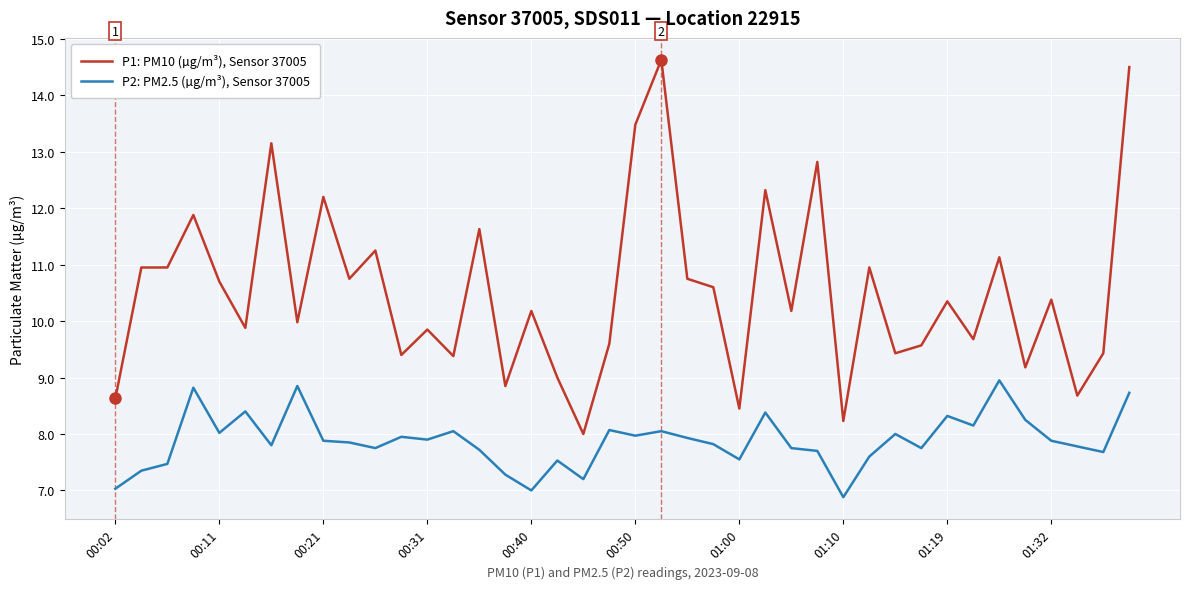

Is this an area chart (filled region under the line)?

No